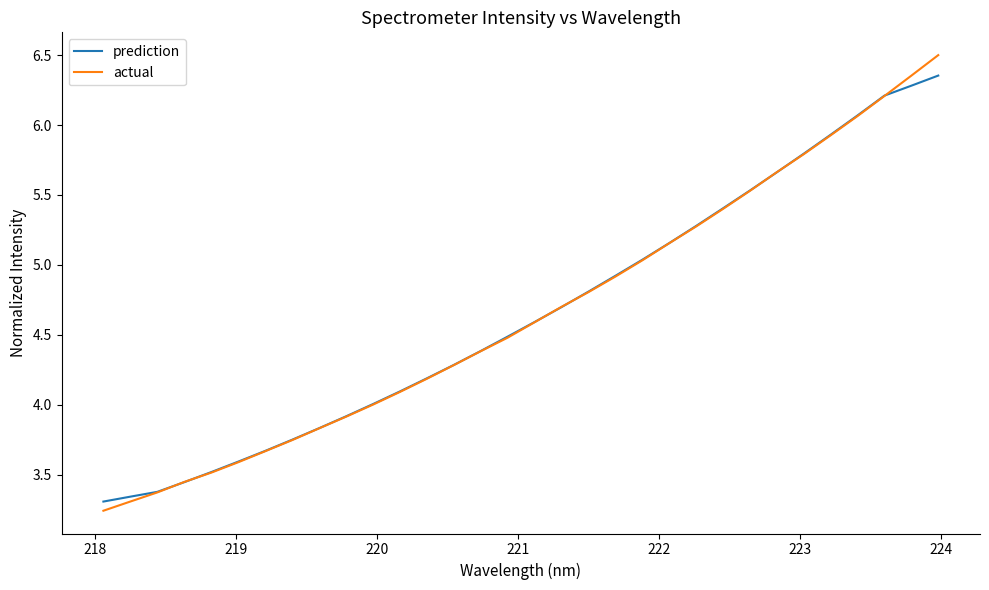

What is the maximum value shown in the chart?

6.5